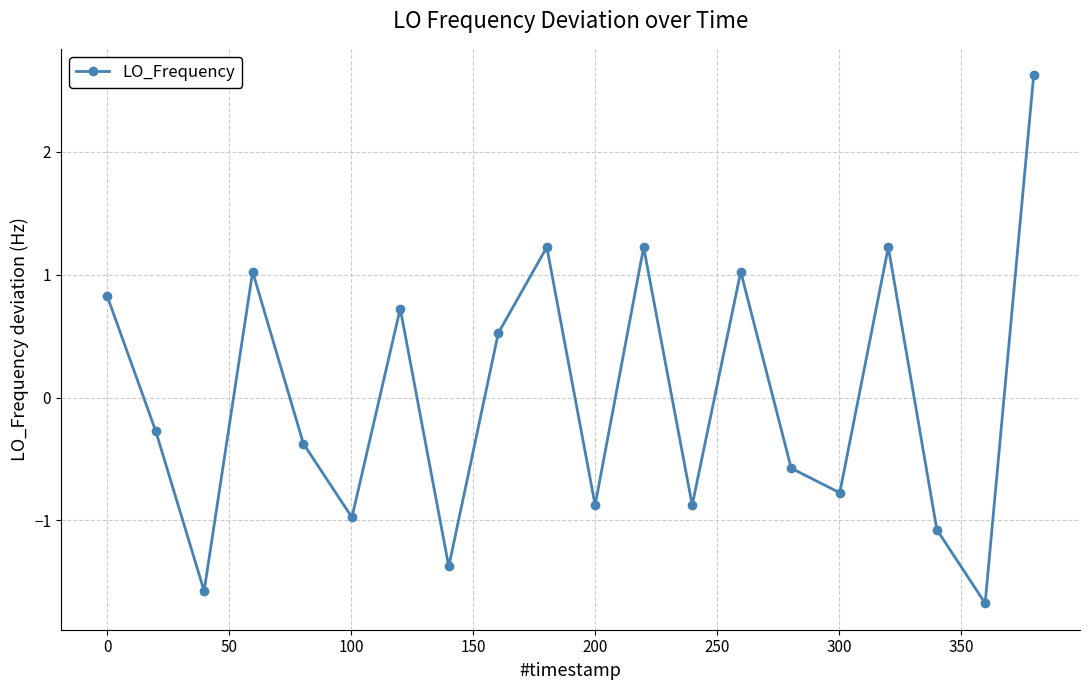

How many interior local peaks (higher than both neighbors) does the data have?

6